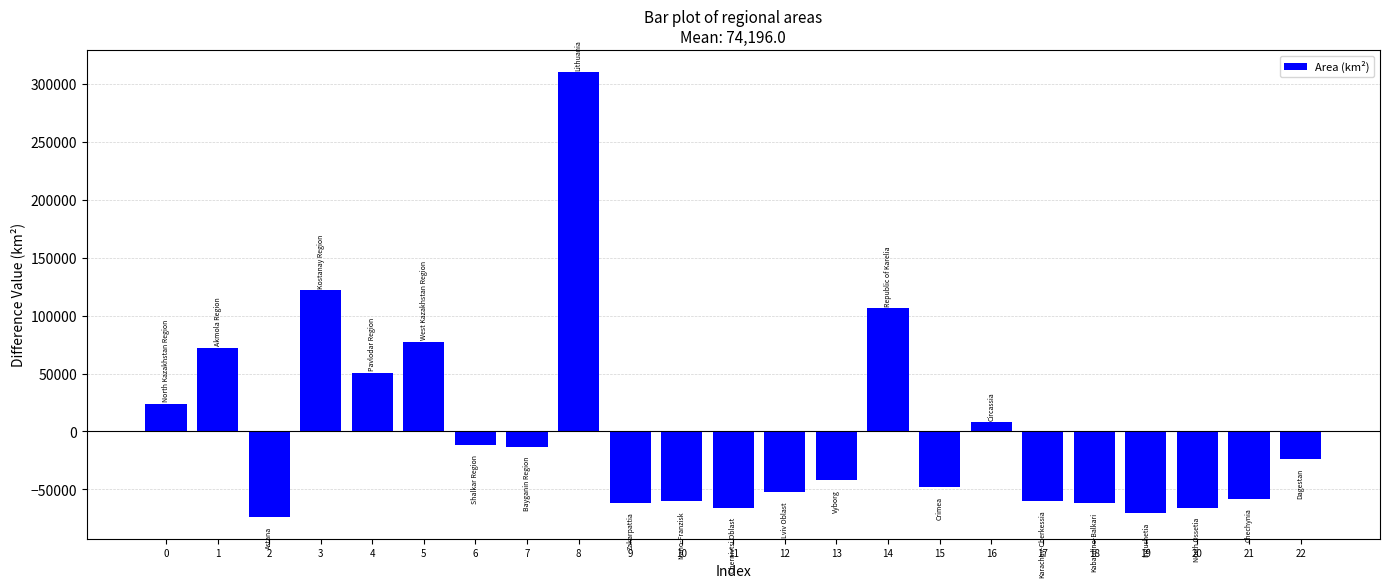

What is the difference between the maximum and second lowest values?

380353.7